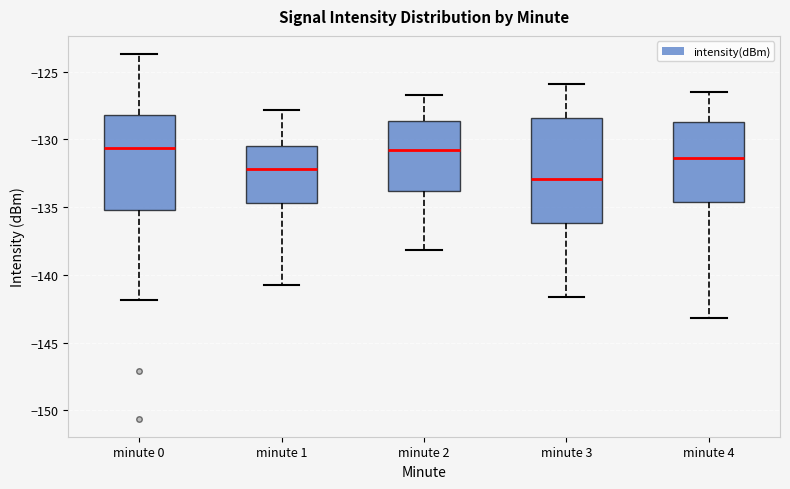

Comparing the boxes themselves (not the whiskers), which one is the tallest?

minute 3